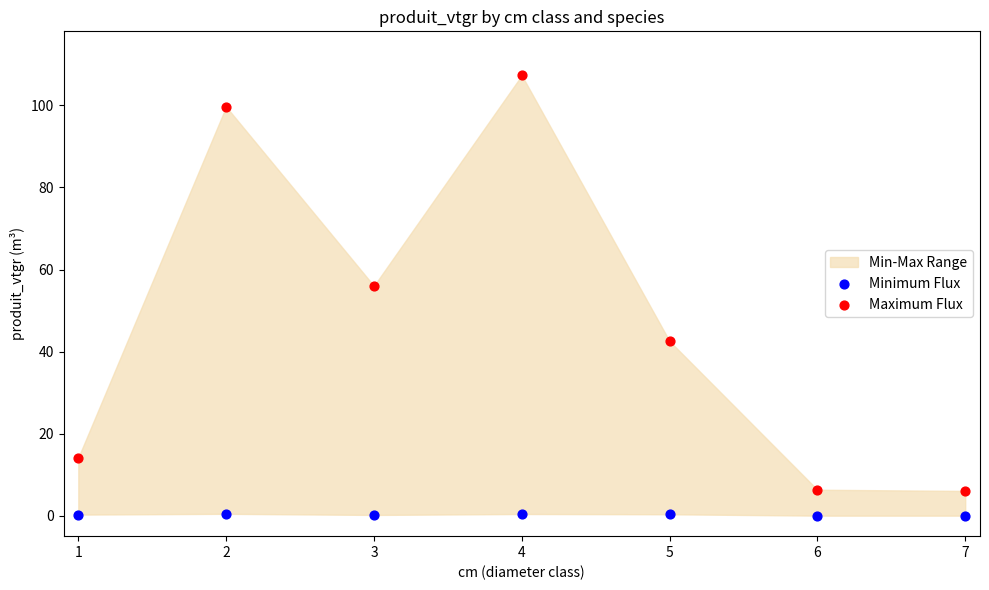

Across all data points, what is the range of Y values (max minus min)?

107.3